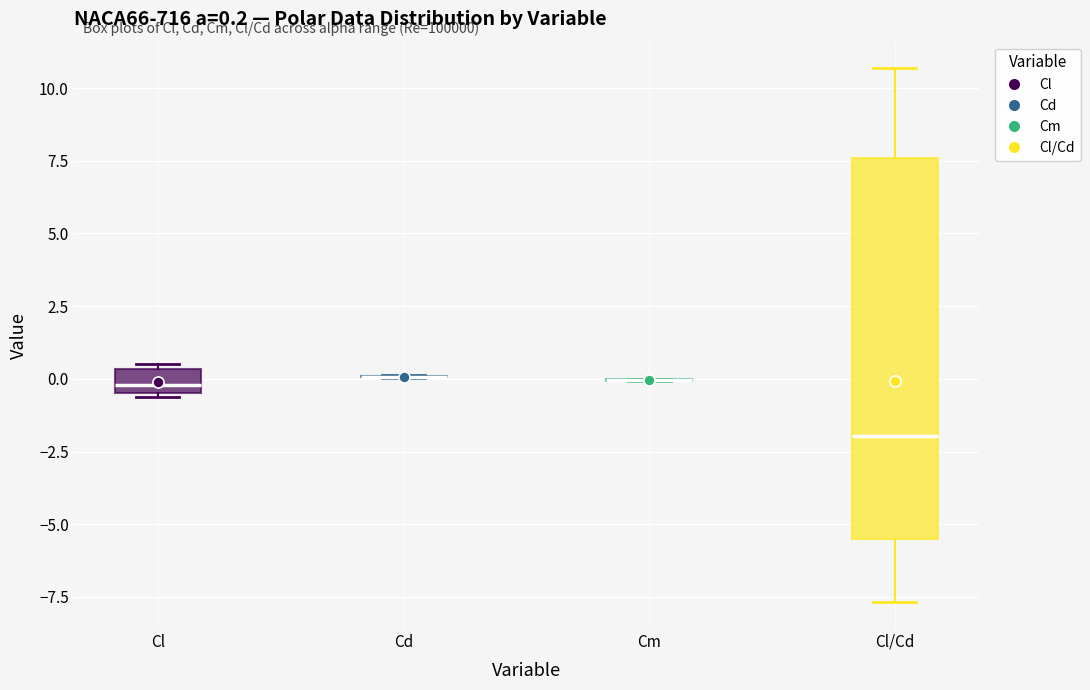

Which box is the tallest, from its lower edge to its upper edge?

Cl/Cd